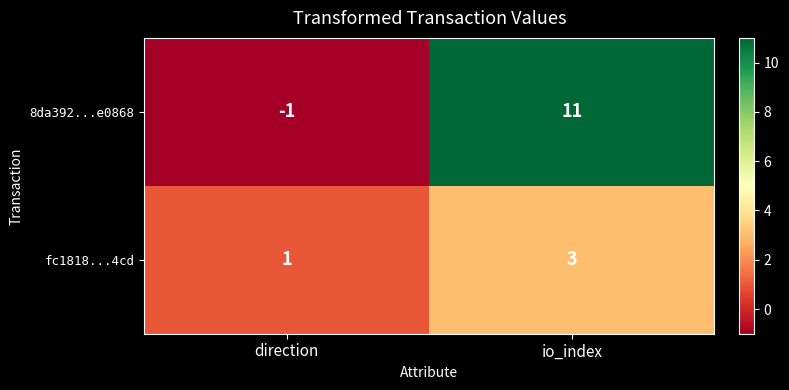

Reading left to right, extract all data points from this chart.

8da392...e0868: direction=-1	io_index=11
fc1818...4cd: direction=1	io_index=3